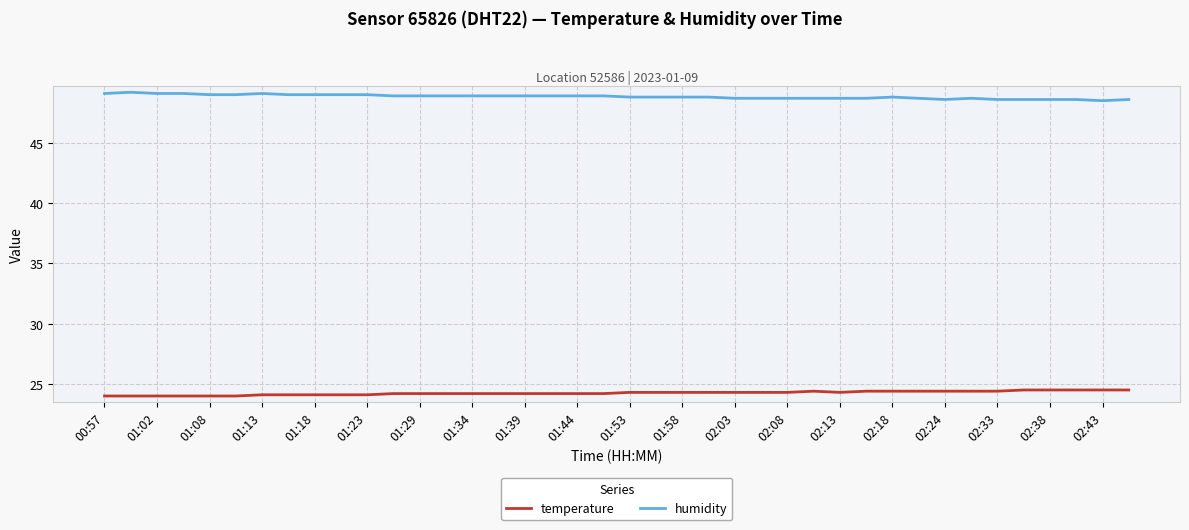

List the series in order of their peak value, highest first.

humidity, temperature